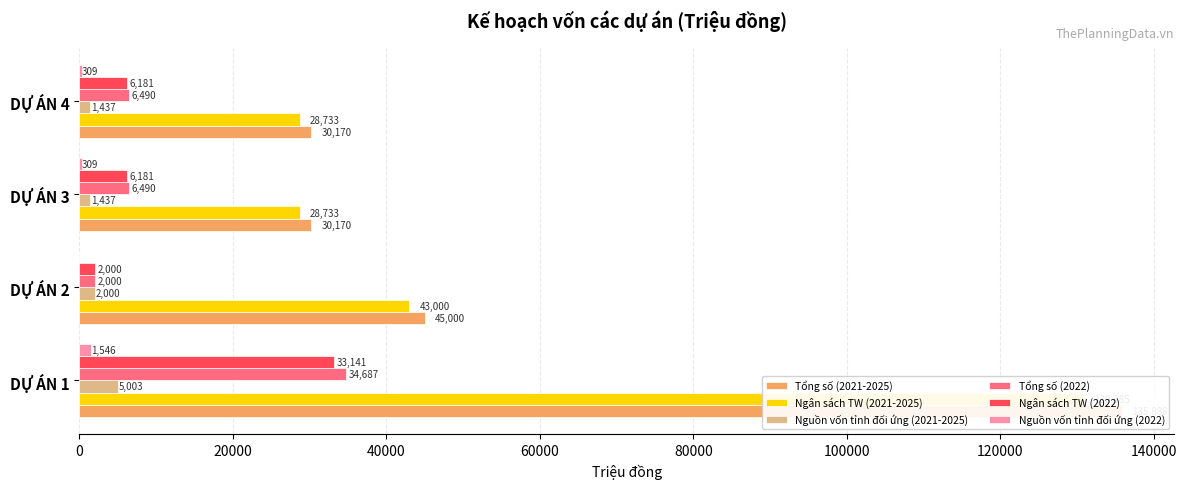

Is it true that Ngân sách TW (2022) equals 33141 at DỰ ÁN 1?

True